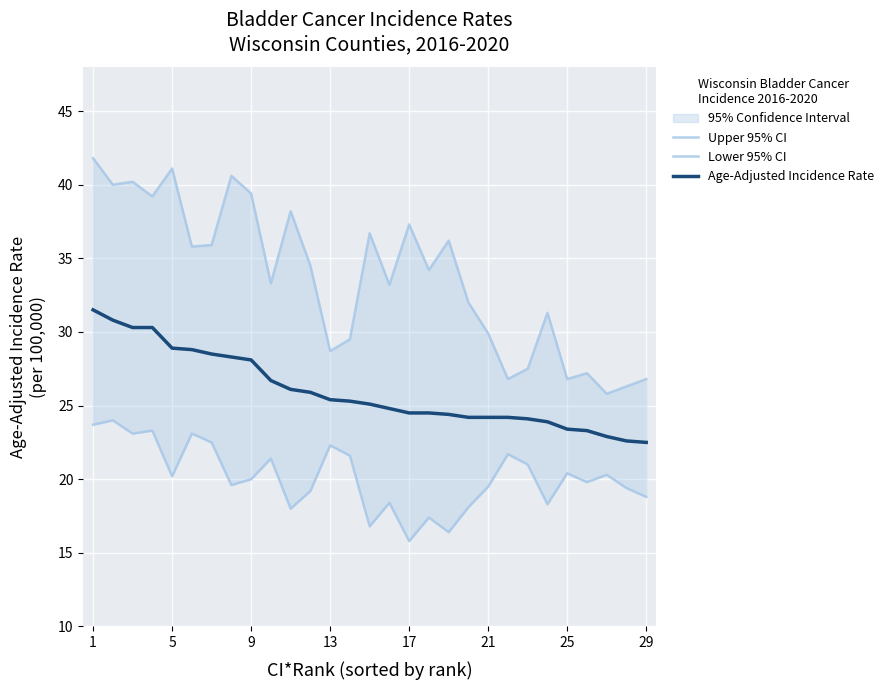

What is the maximum value for Age-Adjusted Incidence Rate?

31.5